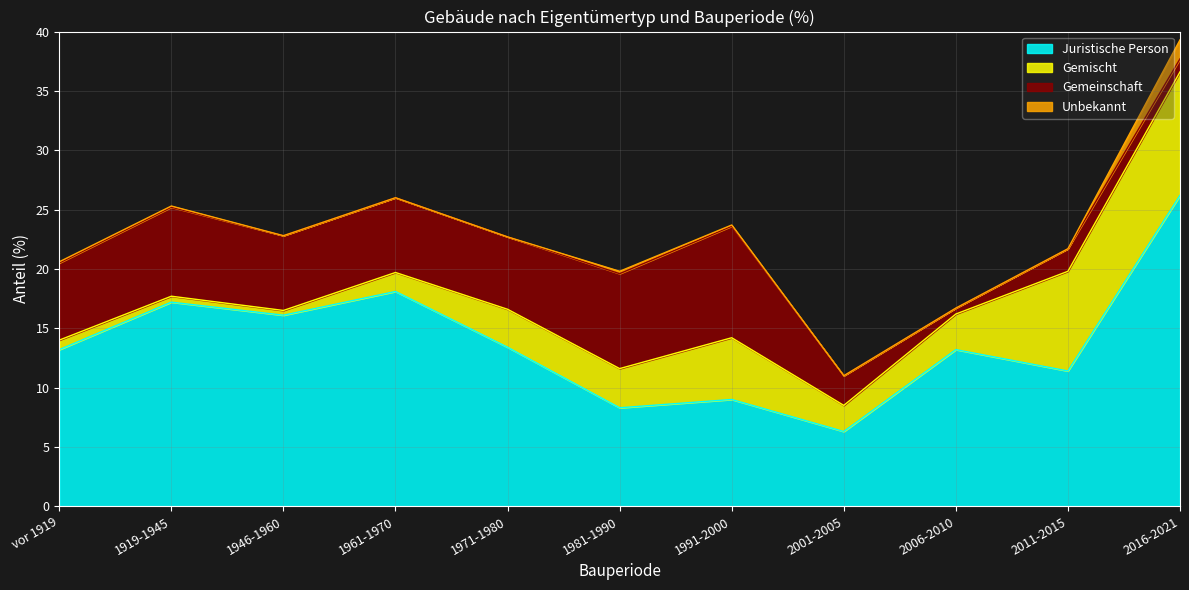

What is the approximate value of Gemeinschaft at 1991-2000?

9.4